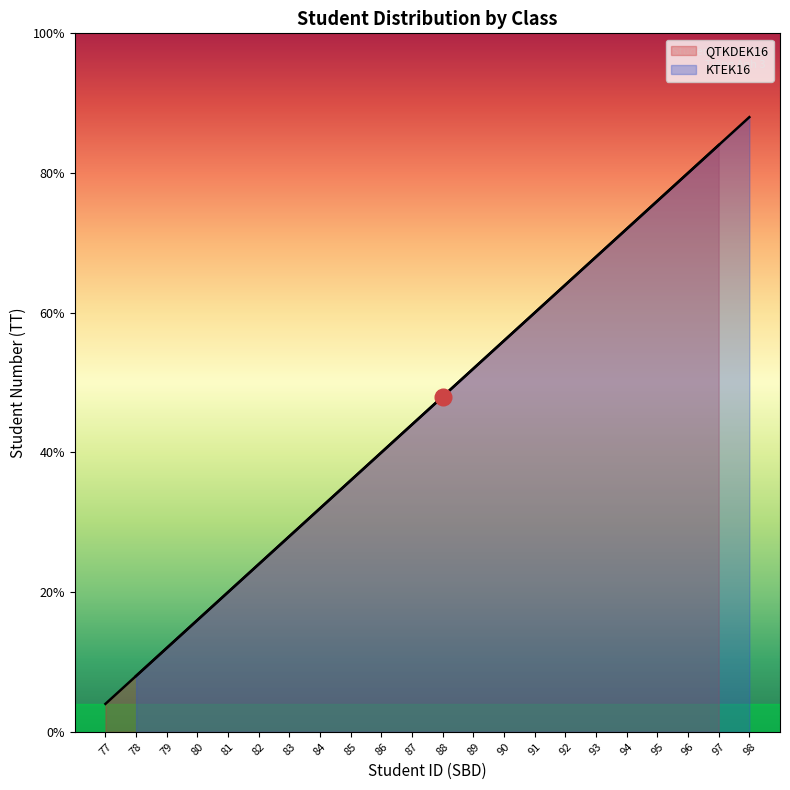

True or false: KTEK16 and QTKDEK16 intersect in this chart.

False